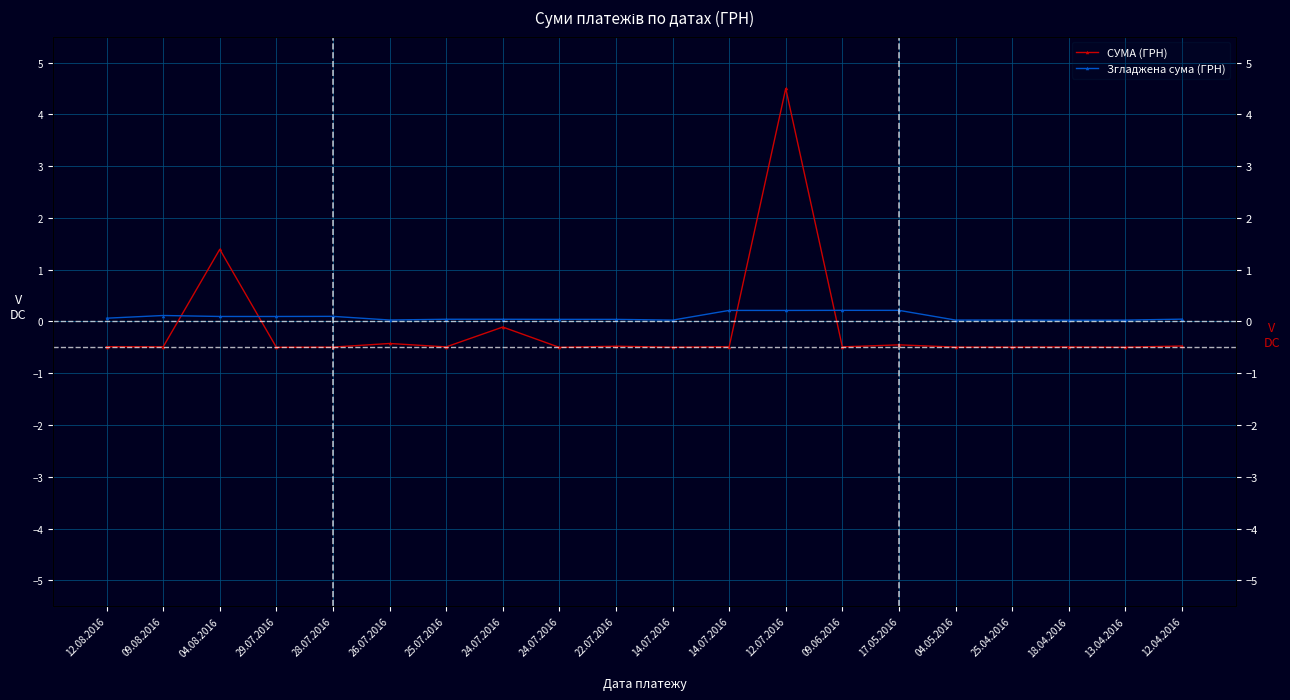

Is it true that СУМА (ГРН) equals -0.9 at 25.04.2016?

False